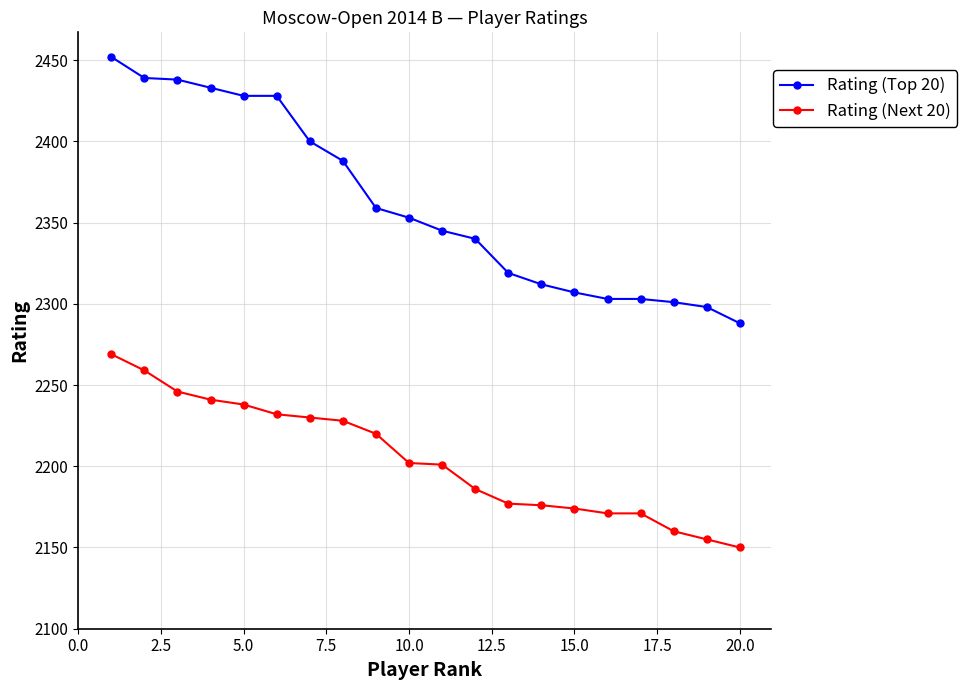

Rank the series by their maximum value, from highest to lowest.

Rating (Top 20), Rating (Next 20)